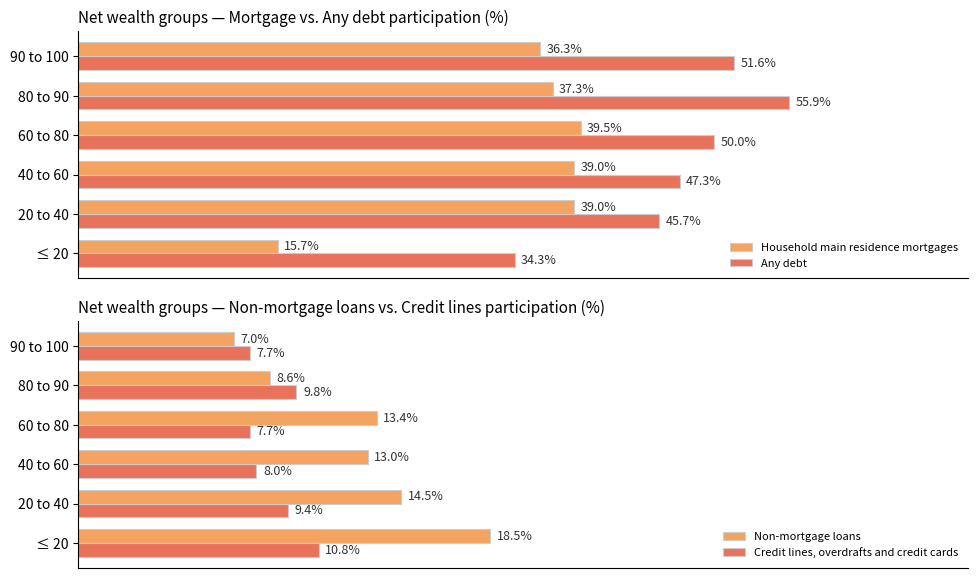

What is the difference between the maximum and minimum values in the Credit lines, overdrafts and credit cards series?

3.1